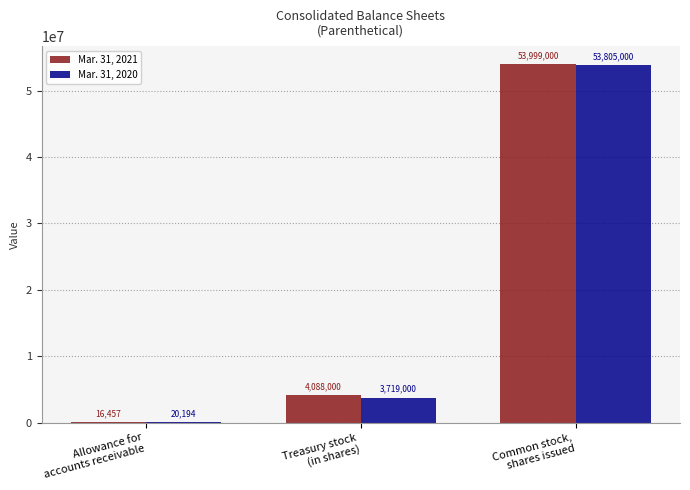

What is the difference between the Mar. 31, 2021 values at Treasury stock
(in shares) and Allowance for
accounts receivable?

4071543